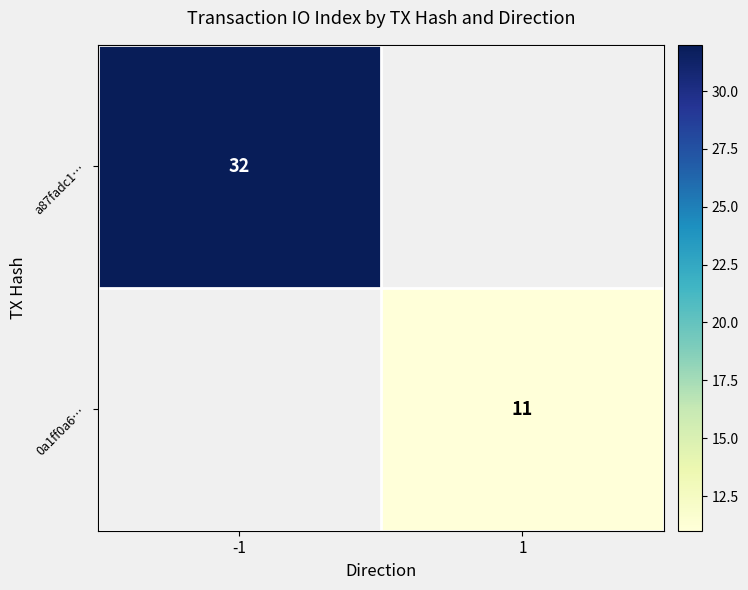

Is the value of 0a1ff0a6… at 1 greater than the value of a87fadc1… at -1?

No